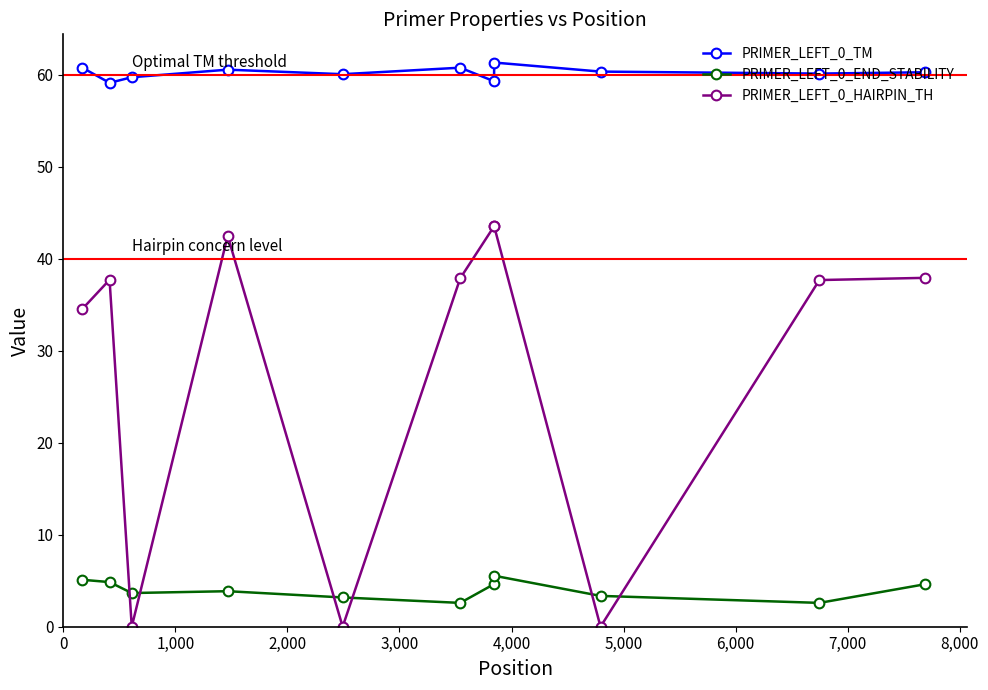

How many lines are shown in the chart?

3